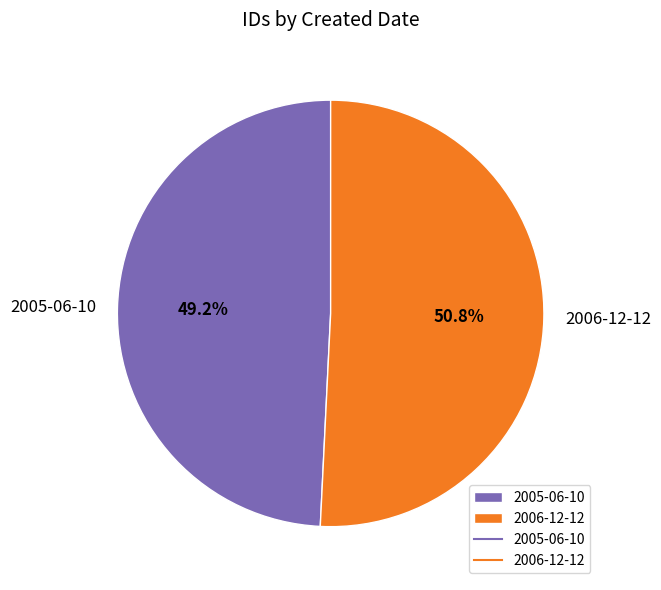

What percentage do 2005-06-10 and 2006-12-12 together represent?

100.0%